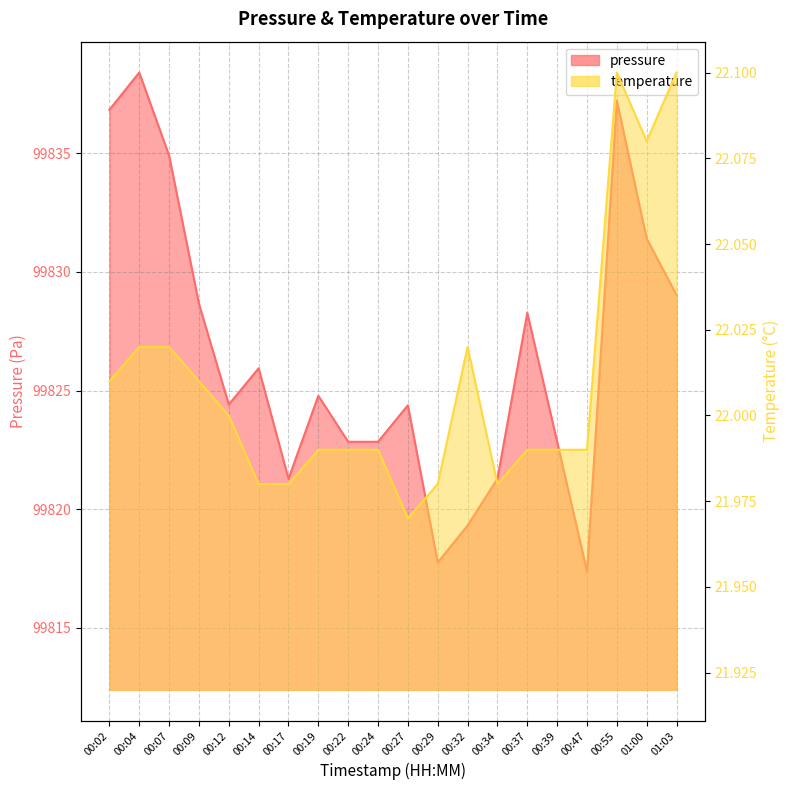

True or false: temperature and pressure intersect in this chart.

False